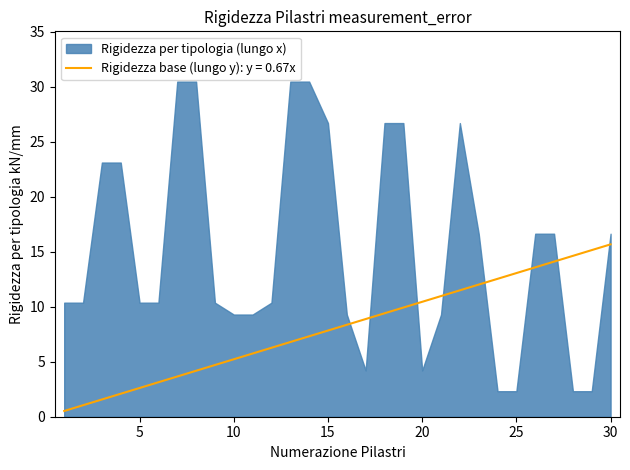

Between which two adjacent categories do Rigidezza_x and Rigidezza_y first intersect?

16 and 17